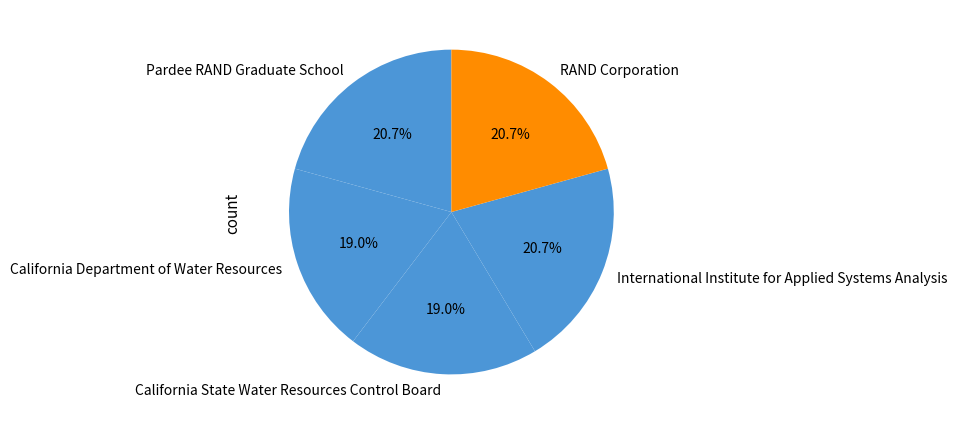

Does any single category account for the majority?

No